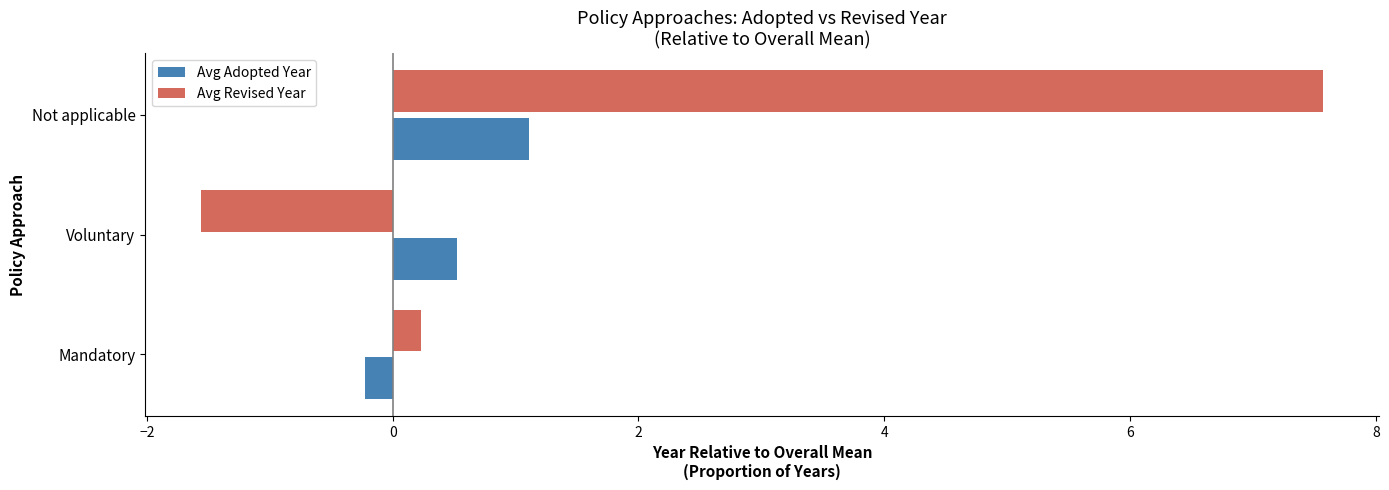

Which series changed the most between Mandatory and Voluntary?

Avg Revised Year